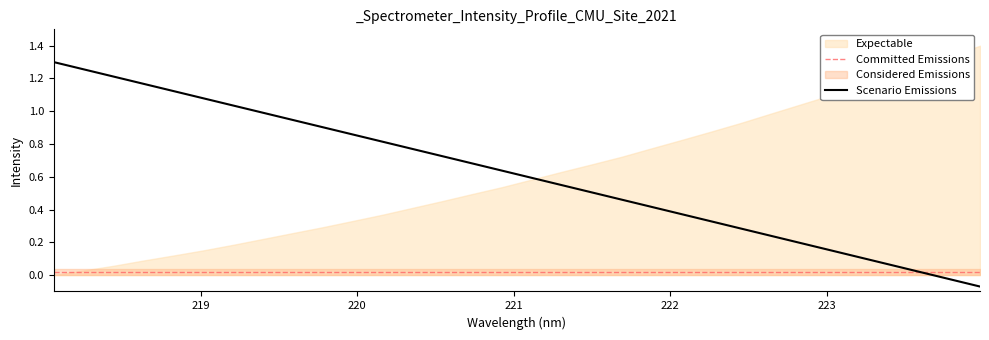

True or false: the data shows 0.4 at 221.8812.

True